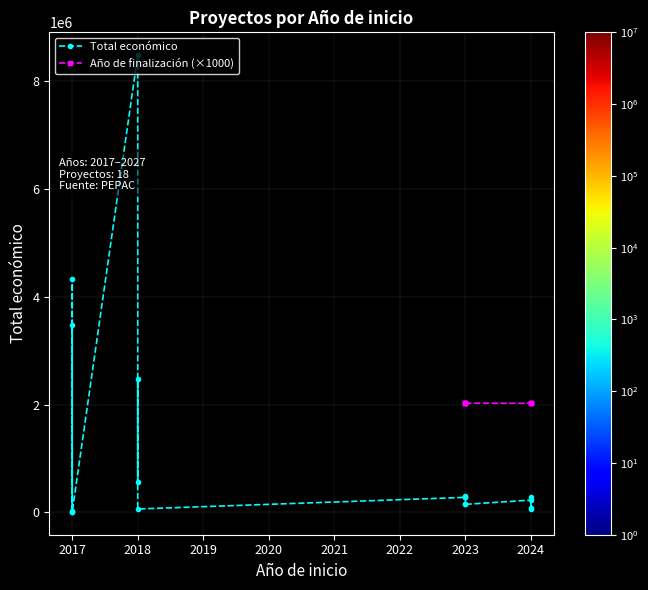

What is the sum of all Año de finalización values?

18227